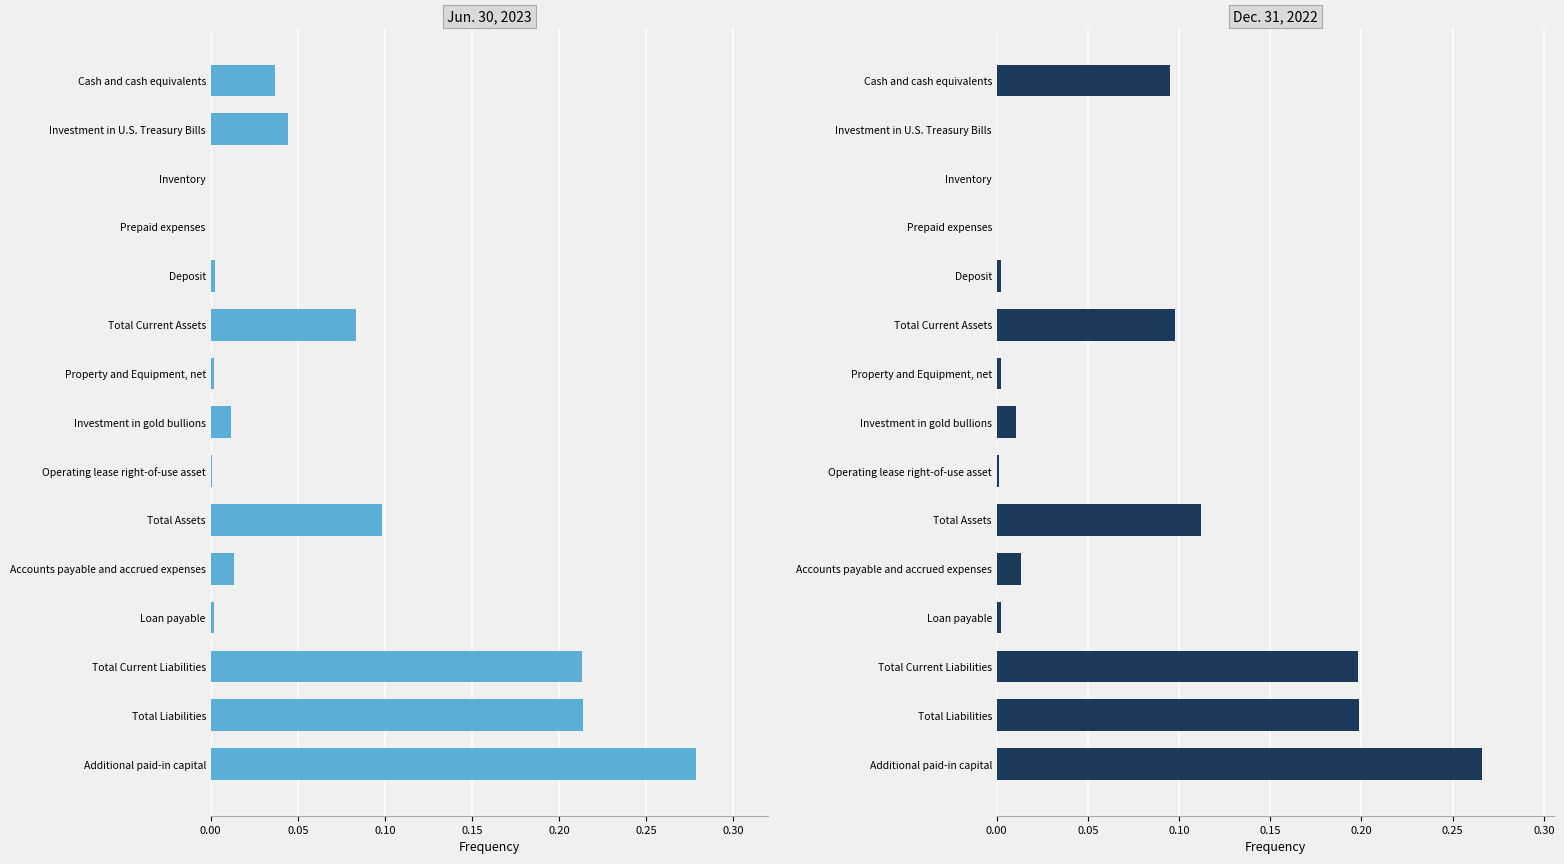

Which series has the largest range (max minus min)?

Jun. 30, 2023